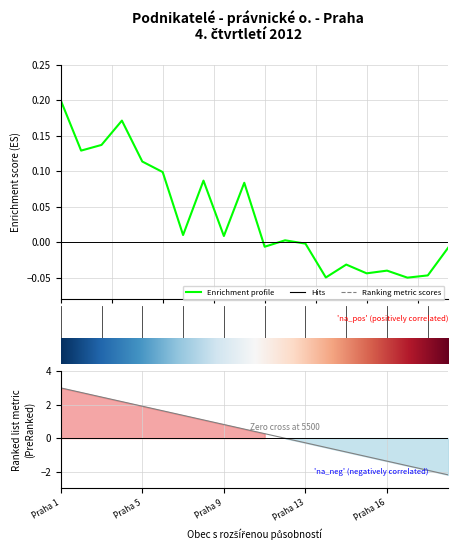

What is the difference between the values at 14 and 5.0?

0.2